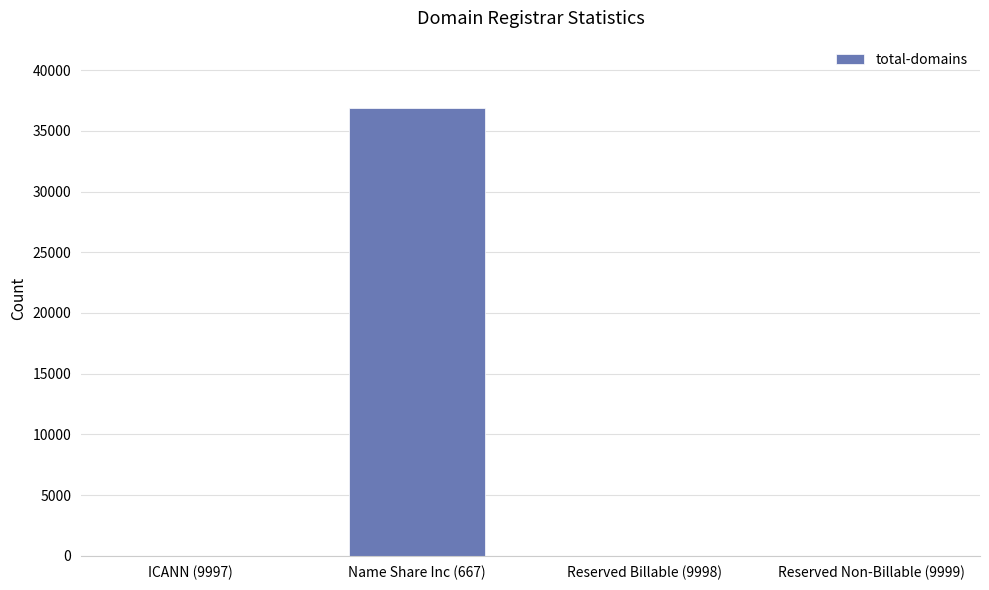

What is the change in value from ICANN (9997) to Name Share Inc (667)?

+36903